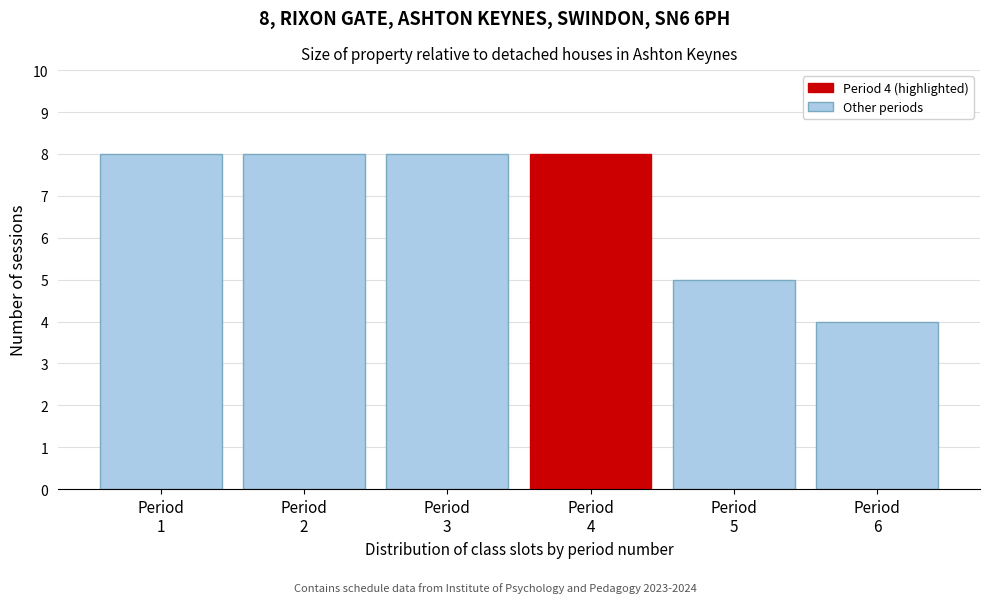

Reading right to left, extract all data points from this chart.

4	5	8	8	8	8